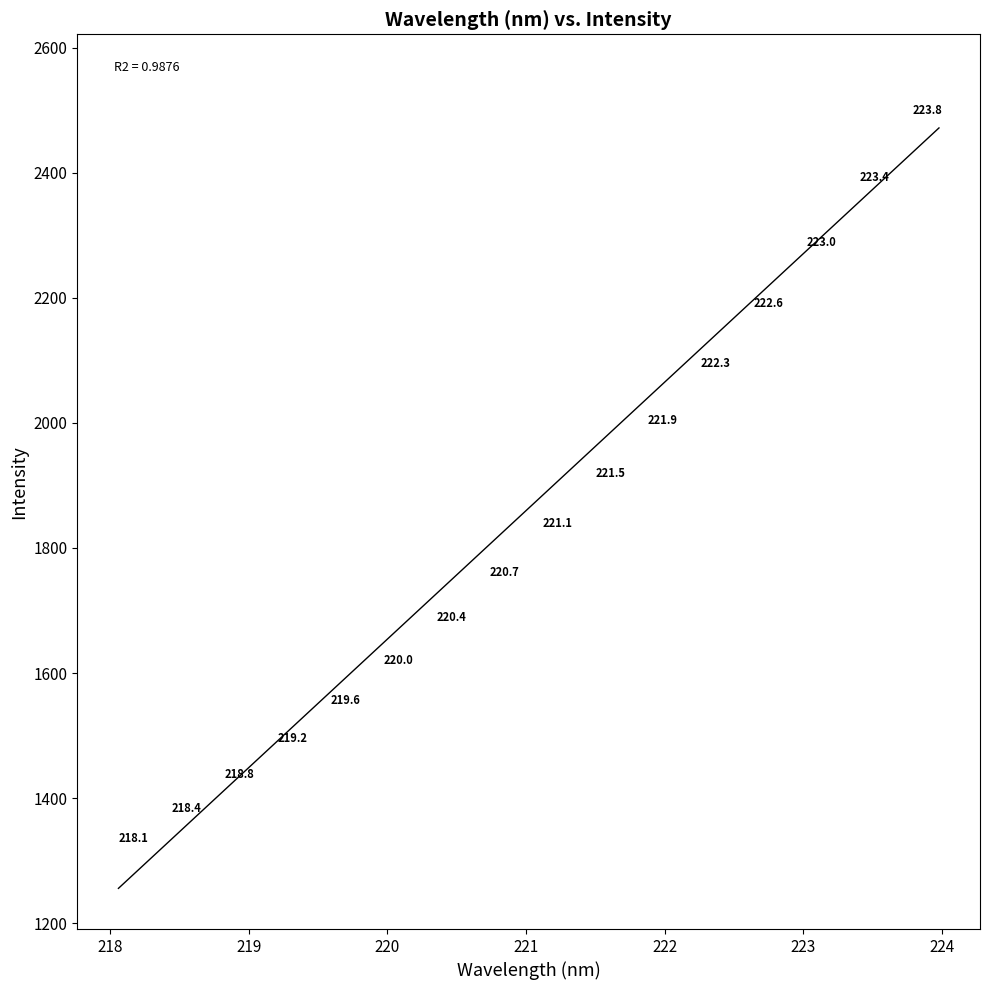

What Y value in the scatter plot is closest to 1946?

1959.5